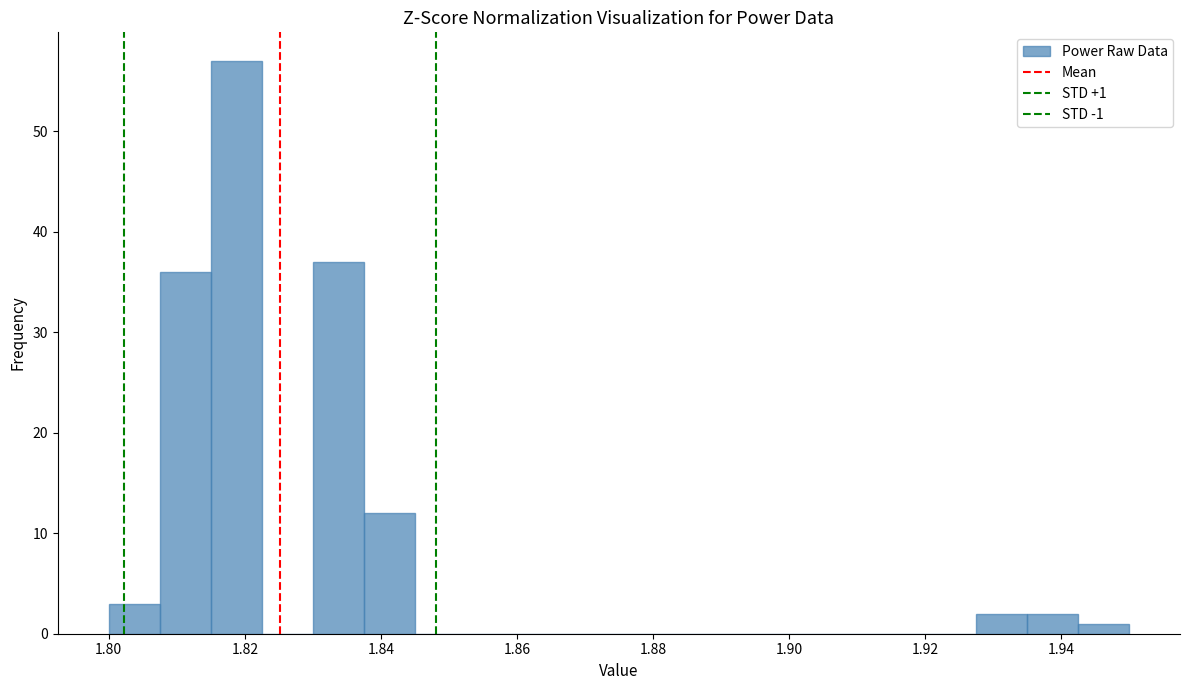

Around what value on the x-axis is the tallest bar? Give the approximate position of its centre, as read against the axis.

1.818